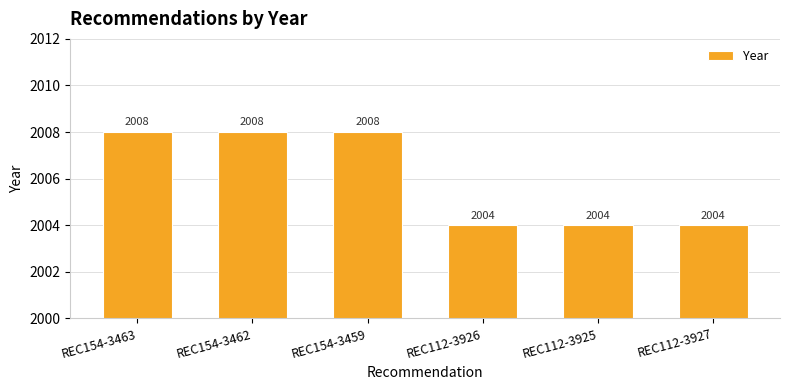

What is the greatest value displayed?

2008